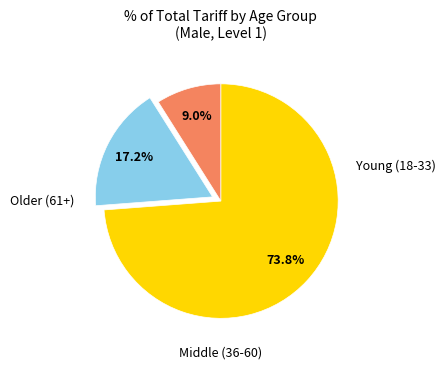

Count the number of slices in the pie.

3